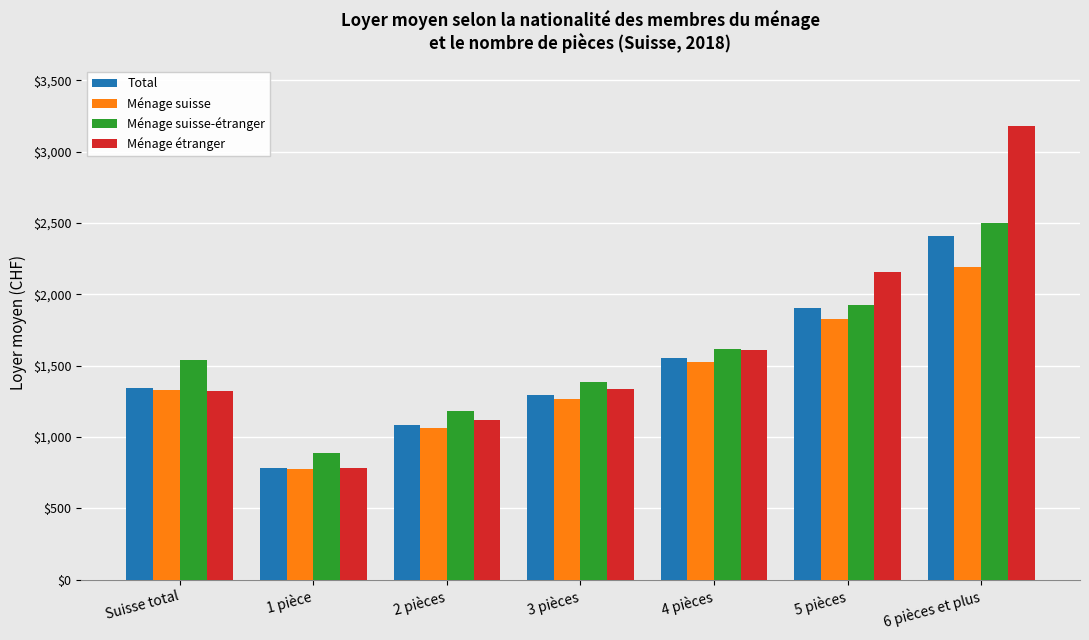

What is the sum of all Ménage suisse-étranger values?

11037